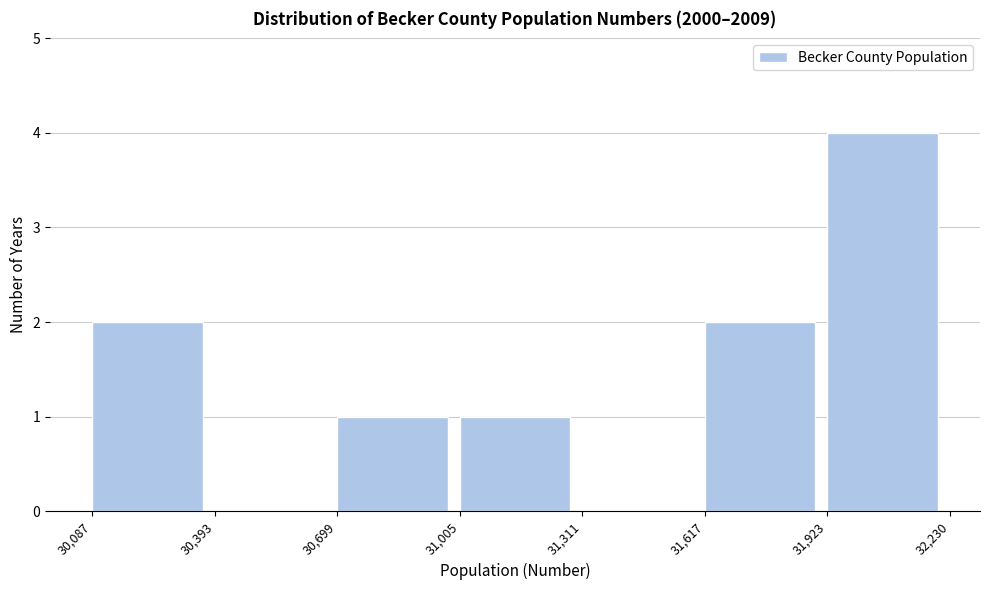

Which range on the x-axis has the tallest bar?

31,923 to 32,230